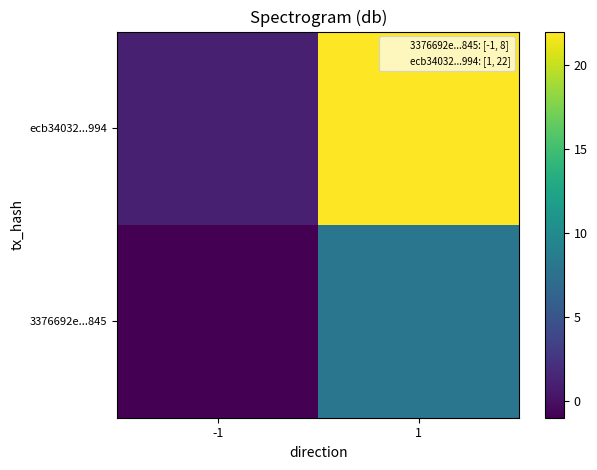

Rank the series by their average value, from lowest to highest.

3376692e...845, ecb34032...994